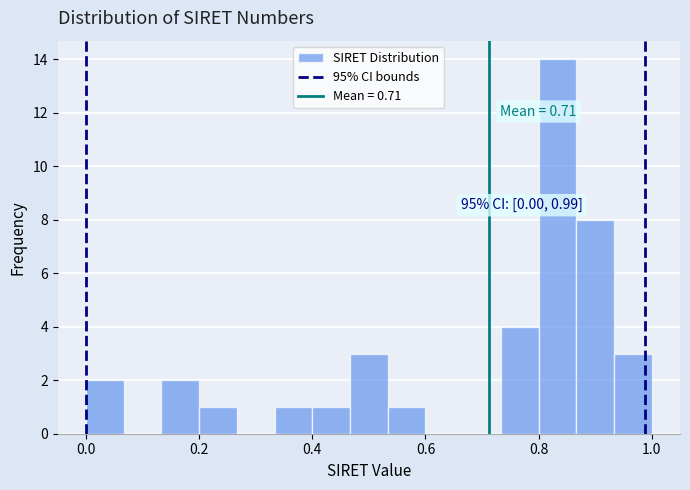

Read against the x-axis, roughly where is the centre of the tallest bar?

0.84